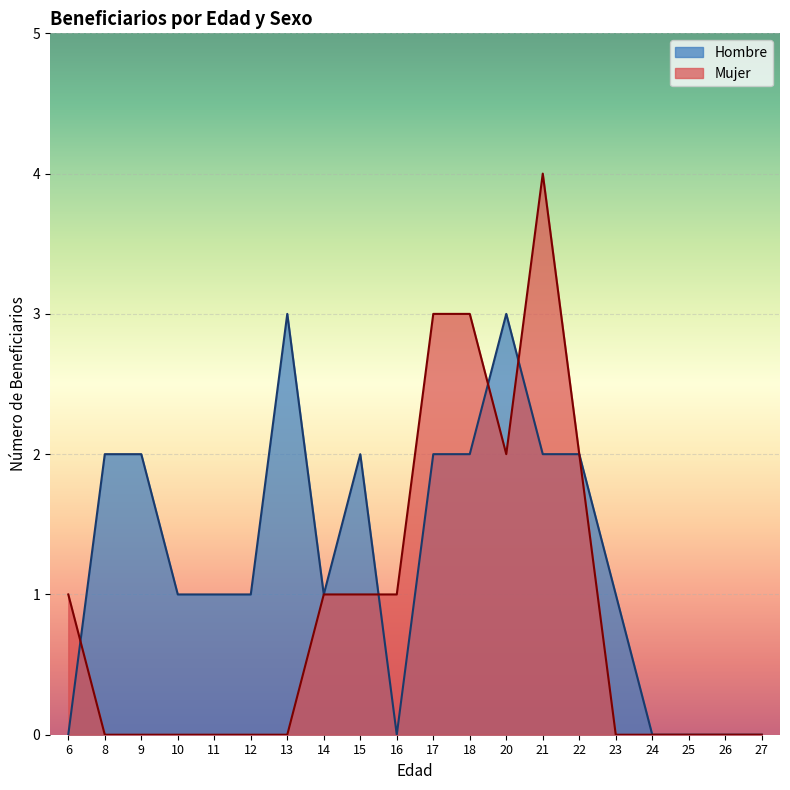

True or false: Hombre and Mujer intersect in this chart.

True